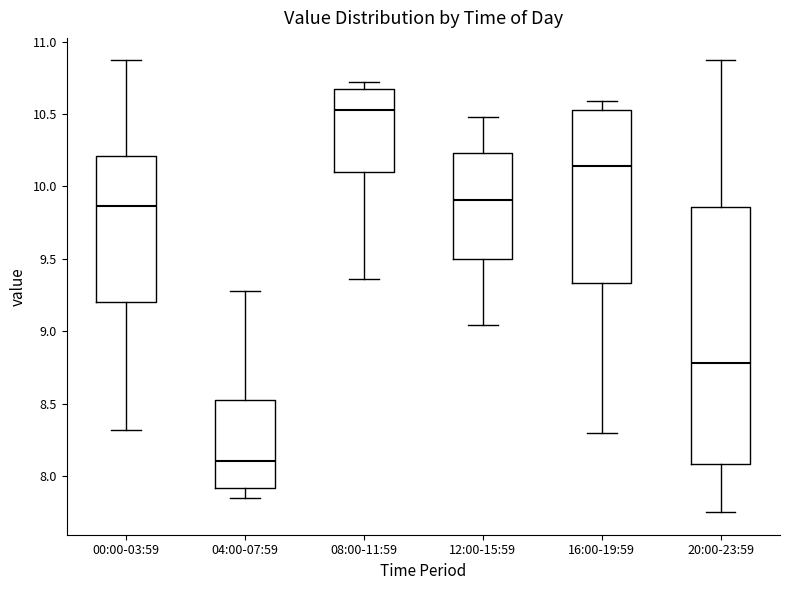

Which box has the lowest median line?

04:00-07:59